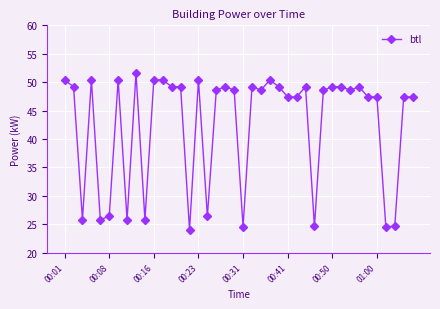

What is the sum of all values?

1702.2